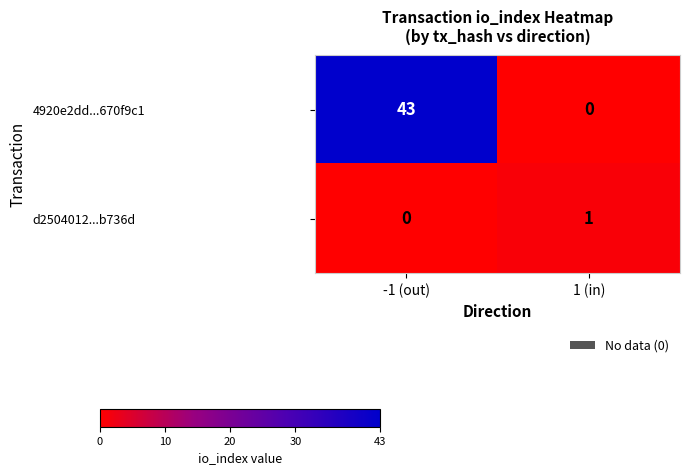

At which category is the sum across all series the highest?

-1 (out)